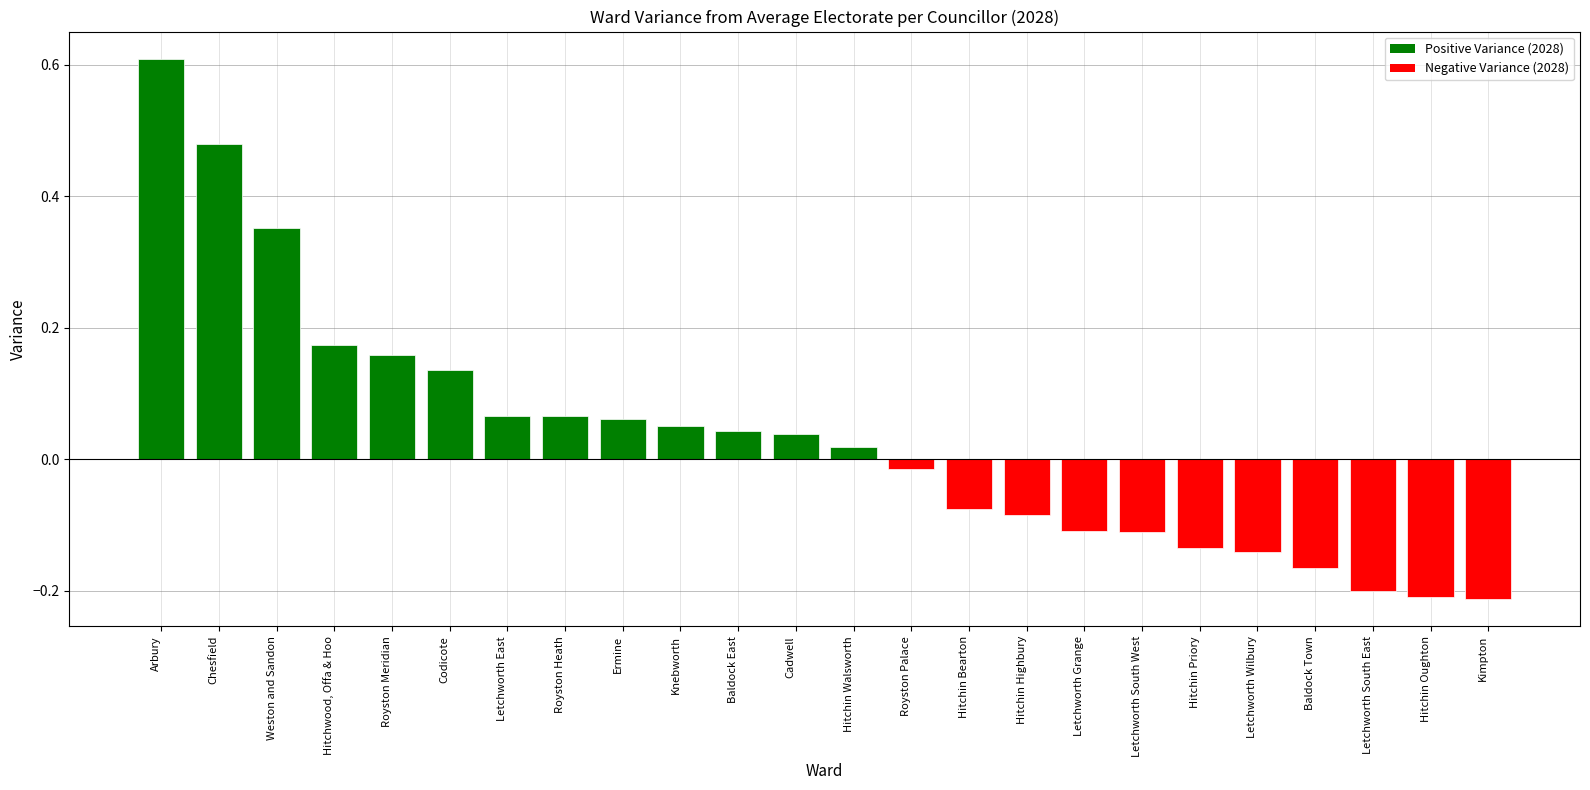

What is the label of the 23rd bar from the right?

Chesfield